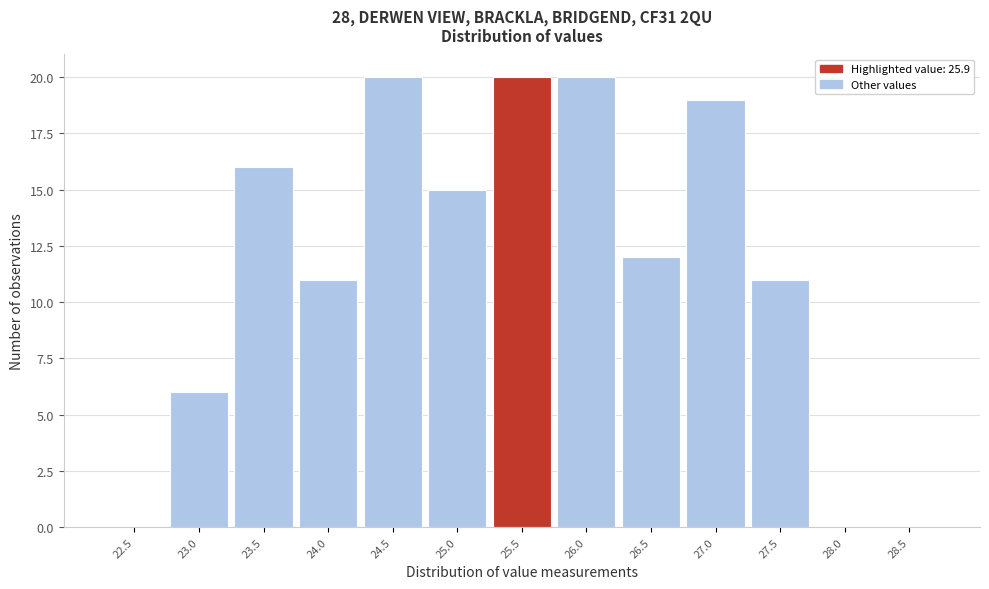

Reading right to left, list all the values displayed in this chart.

28.5=0	28.0=0	27.5=11	27.0=19	26.5=12	26.0=20	25.5=20	25.0=15	24.5=20	24.0=11	23.5=16	23.0=6	22.5=0